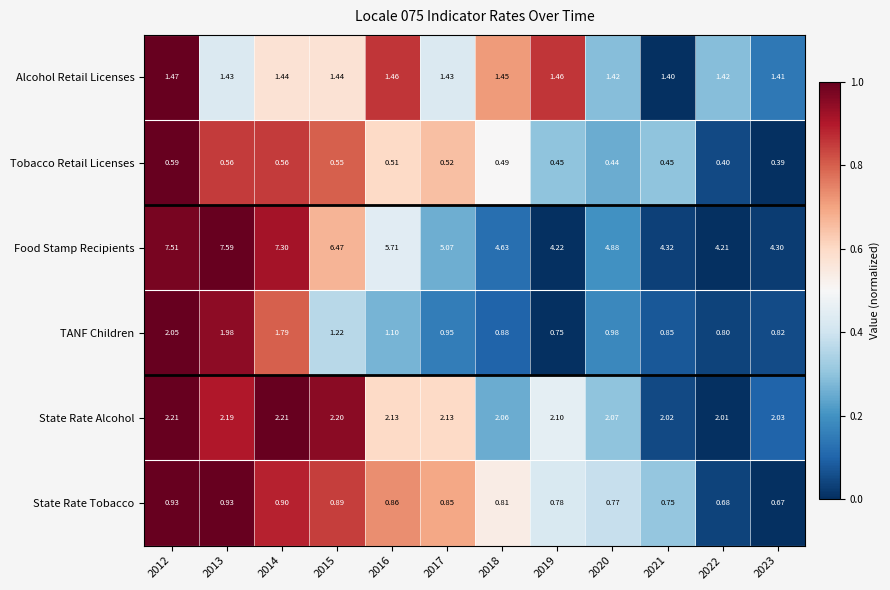

Is the value of Tobacco Retail Licenses at 2018 greater than the value of State Rate Tobacco at 2020?

No